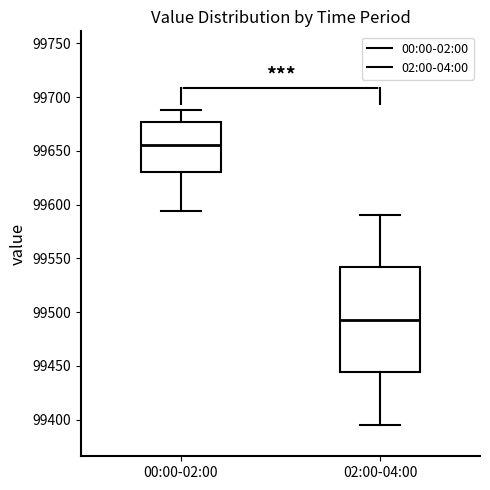

Reading left to right, read every box against the y-axis: the position of its median line, the range the box covers, and the ends of its whiskers. The values are not printed on the chart, so give them approximately, as read against the axis.

00:00-02:00: median 99655, box 99630 to 99675, whiskers 99595 to 99690
02:00-04:00: median 99495, box 99445 to 99540, whiskers 99395 to 99590